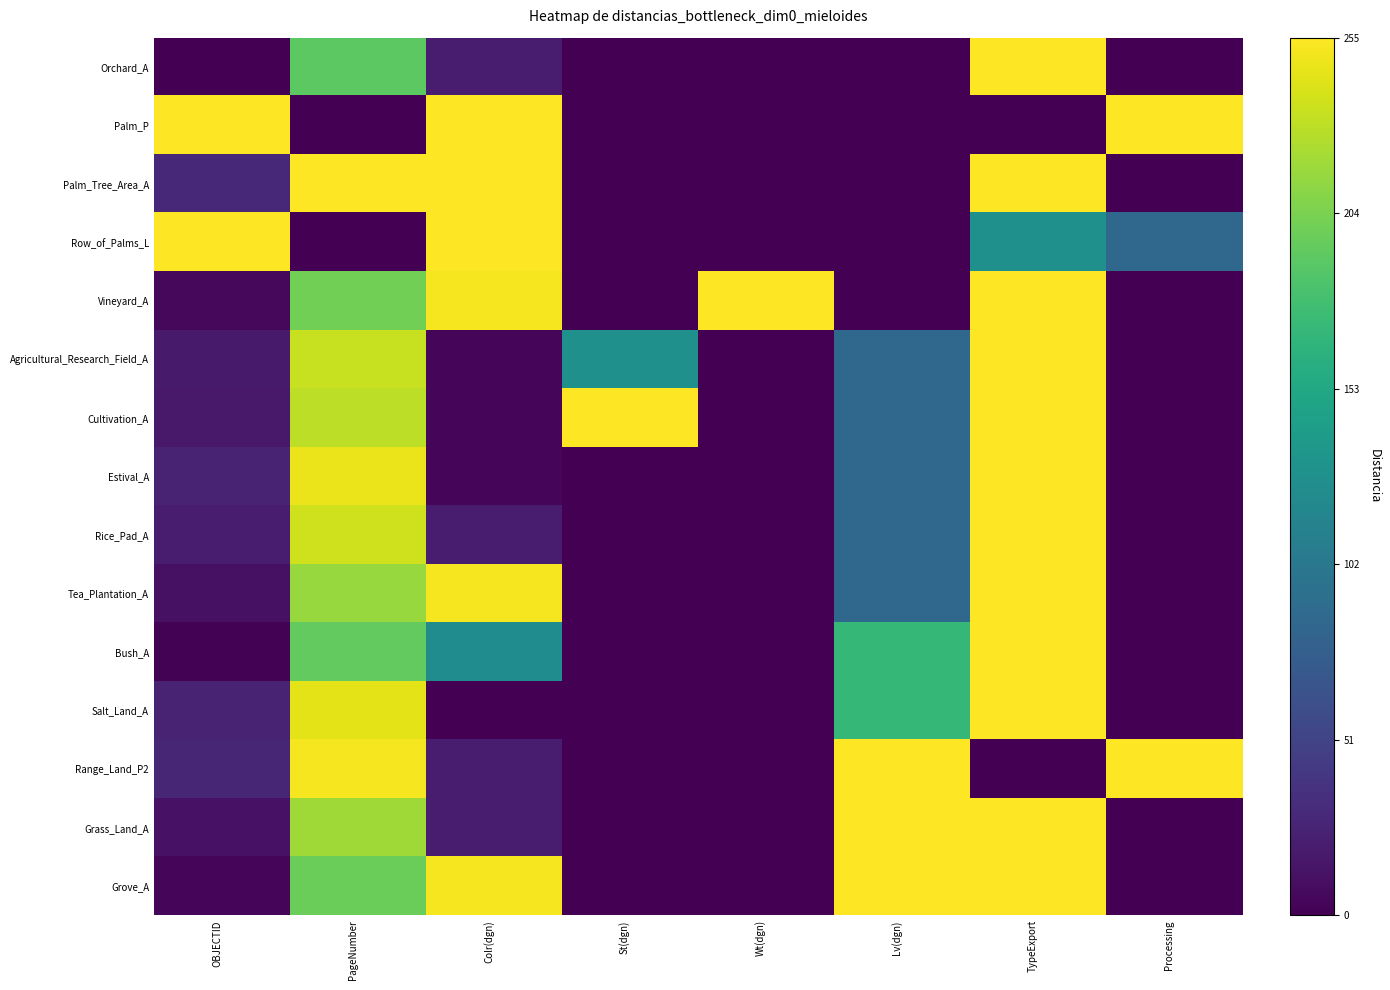

Reading left to right, what are all the values shown in this chart?

Orchard_A: OBJECTID=0.0	PageNumber=190.4	Colr(dgn)=20.0	St(dgn)=0.0	Wt(dgn)=0.0	Lv(dgn)=0.0	TypeExport=255.0	Processing=0.0
Palm_P: OBJECTID=254.4	PageNumber=0.0	Colr(dgn)=255.0	St(dgn)=0.0	Wt(dgn)=0.0	Lv(dgn)=0.0	TypeExport=0.0	Processing=255.0
Palm_Tree_Area_A: OBJECTID=29.2	PageNumber=255.0	Colr(dgn)=255.0	St(dgn)=0.0	Wt(dgn)=0.0	Lv(dgn)=0.0	TypeExport=255.0	Processing=0.0
Row_of_Palms_L: OBJECTID=255.0	PageNumber=0.0	Colr(dgn)=255.0	St(dgn)=0.0	Wt(dgn)=0.0	Lv(dgn)=0.0	TypeExport=127.5	Processing=85.0
Vineyard_A: OBJECTID=5.3	PageNumber=201.1	Colr(dgn)=251.4	St(dgn)=0.0	Wt(dgn)=255.0	Lv(dgn)=0.0	TypeExport=255.0	Processing=0.0
Agricultural_Research_Field_A: OBJECTID=18.7	PageNumber=233.5	Colr(dgn)=3.6	St(dgn)=127.5	Wt(dgn)=0.0	Lv(dgn)=85.0	TypeExport=255.0	Processing=0.0
Cultivation_A: OBJECTID=17.0	PageNumber=229.9	Colr(dgn)=3.6	St(dgn)=255.0	Wt(dgn)=0.0	Lv(dgn)=85.0	TypeExport=255.0	Processing=0.0
Estival_A: OBJECTID=25.7	PageNumber=247.8	Colr(dgn)=3.6	St(dgn)=0.0	Wt(dgn)=0.0	Lv(dgn)=85.0	TypeExport=255.0	Processing=0.0
Rice_Pad_A: OBJECTID=20.5	PageNumber=237.0	Colr(dgn)=20.0	St(dgn)=0.0	Wt(dgn)=0.0	Lv(dgn)=85.0	TypeExport=255.0	Processing=0.0
Tea_Plantation_A: OBJECTID=11.1	PageNumber=215.5	Colr(dgn)=251.4	St(dgn)=0.0	Wt(dgn)=0.0	Lv(dgn)=85.0	TypeExport=255.0	Processing=0.0
Bush_A: OBJECTID=1.8	PageNumber=193.9	Colr(dgn)=123.9	St(dgn)=0.0	Wt(dgn)=0.0	Lv(dgn)=170.0	TypeExport=255.0	Processing=0.0
Salt_Land_A: OBJECTID=24.0	PageNumber=244.2	Colr(dgn)=0.0	St(dgn)=0.0	Wt(dgn)=0.0	Lv(dgn)=170.0	TypeExport=255.0	Processing=0.0
Range_Land_P2: OBJECTID=26.9	PageNumber=251.4	Colr(dgn)=20.0	St(dgn)=0.0	Wt(dgn)=0.0	Lv(dgn)=255.0	TypeExport=0.0	Processing=255.0
Grass_Land_A: OBJECTID=12.9	PageNumber=219.1	Colr(dgn)=20.0	St(dgn)=0.0	Wt(dgn)=0.0	Lv(dgn)=255.0	TypeExport=255.0	Processing=0.0
Grove_A: OBJECTID=3.5	PageNumber=197.5	Colr(dgn)=251.4	St(dgn)=0.0	Wt(dgn)=0.0	Lv(dgn)=255.0	TypeExport=255.0	Processing=0.0